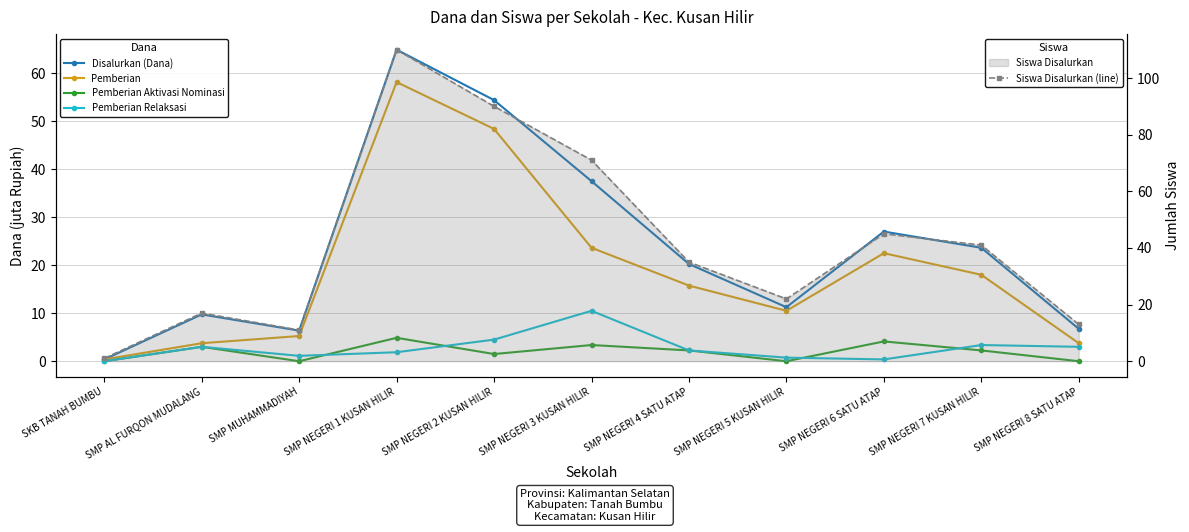

What is the difference between the Siswa Disalurkan (line) values at SMP NEGERI 2 KUSAN HILIR and SMP MUHAMMADIYAH?

79.0